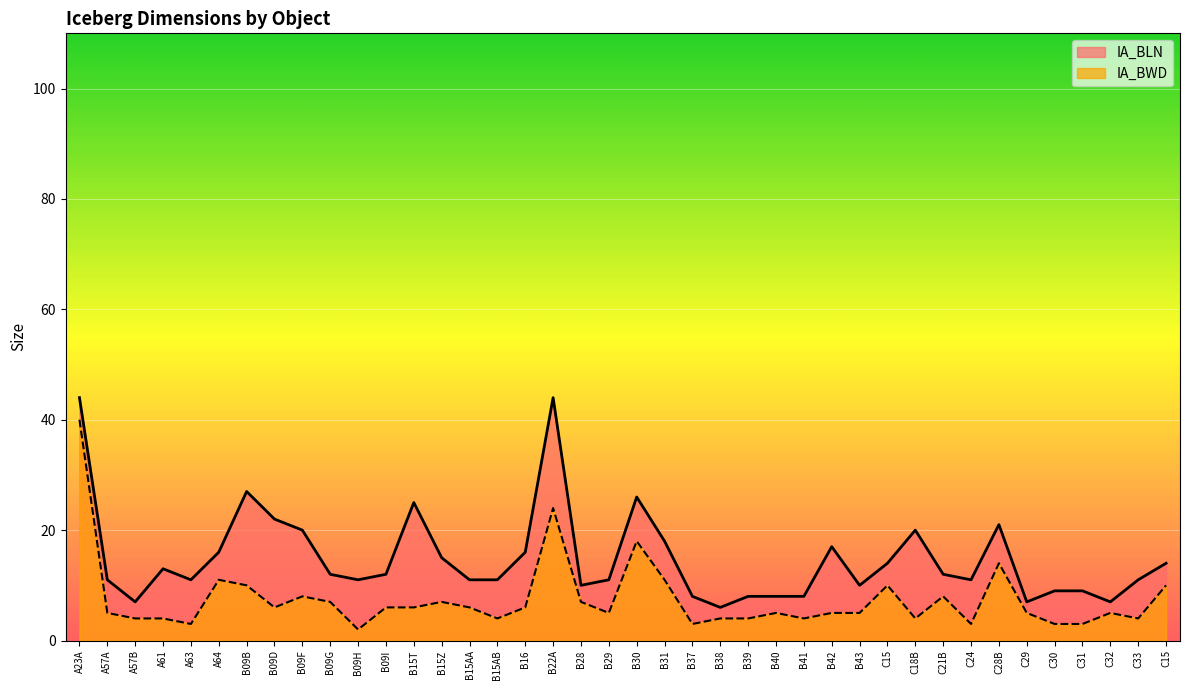

What is the maximum value for IA_BLN?

44